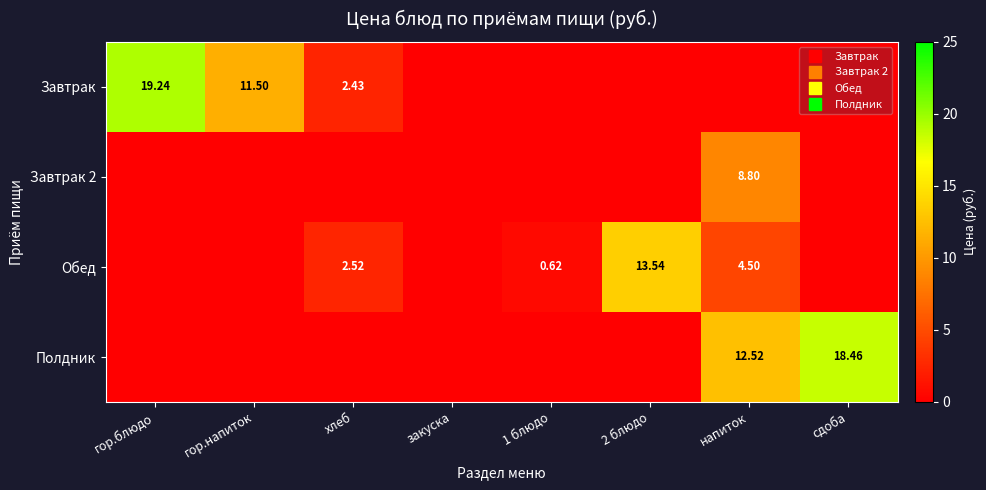

The value of Полдник at 1 блюдо is 0.0. True or false?

True